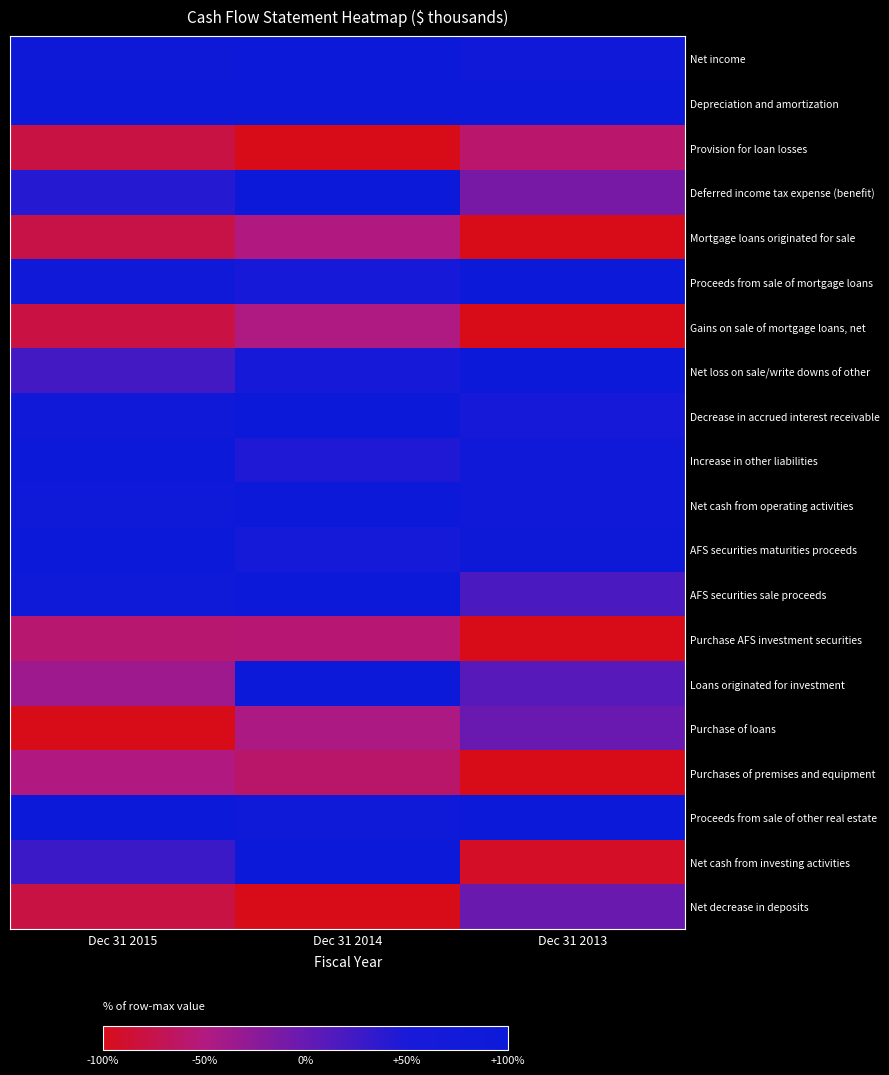

What is the total value across all series at Dec 31 2013?

11.3